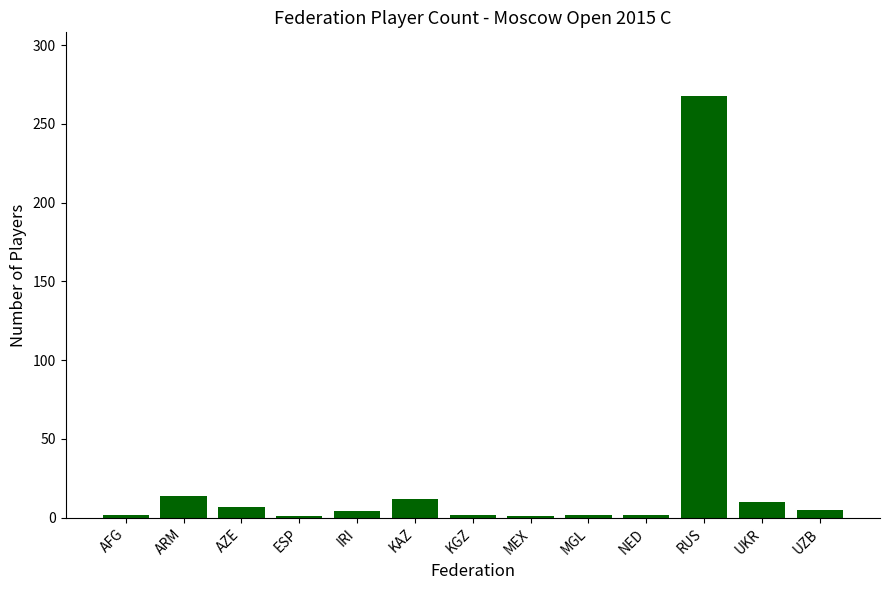

What is the greatest value displayed?

268